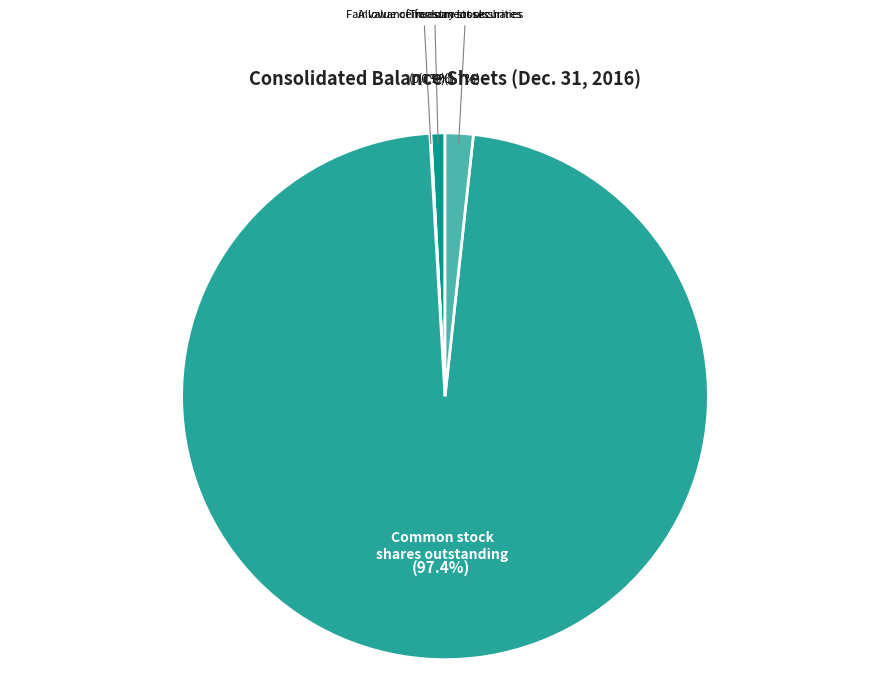

To the nearest percent, what is the combined percentage of Common stock shares outstanding and Treasury stock shares?

99%